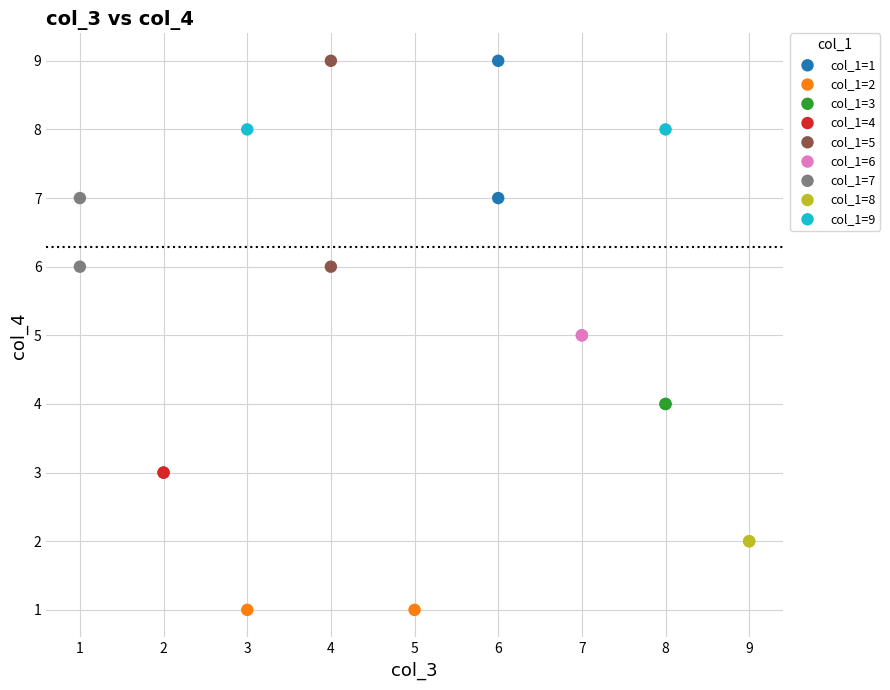

Which series reaches the minimum Y coordinate?

col_1=2